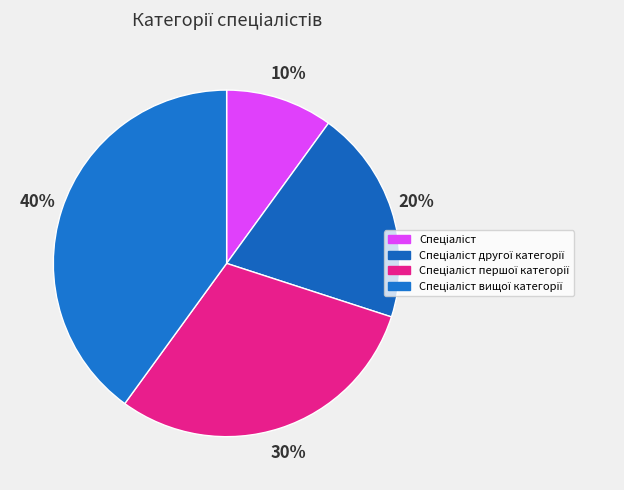

To the nearest percent, what is the average slice percentage?

25%